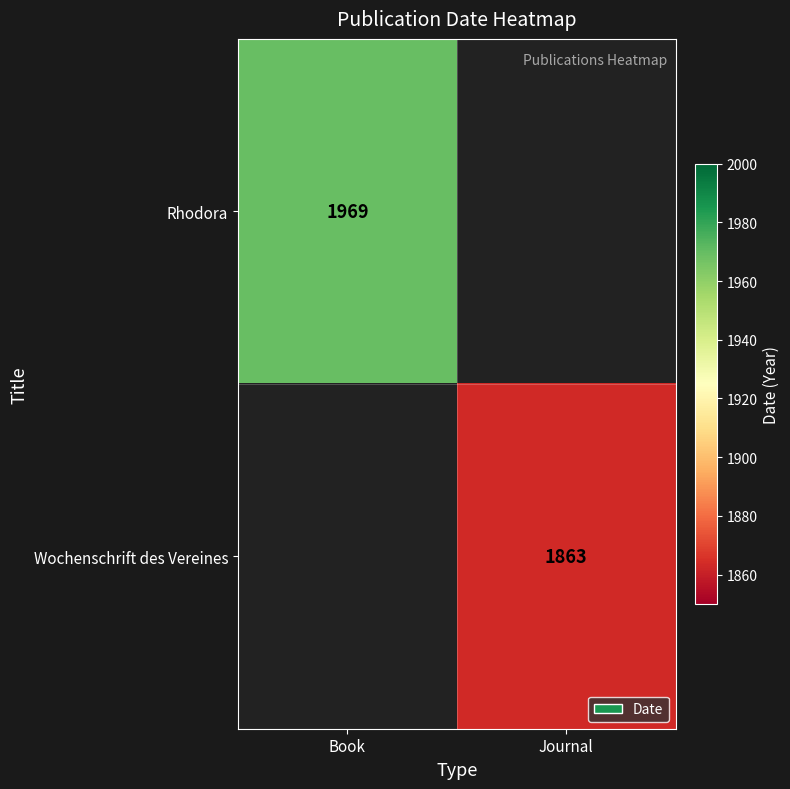

The value of Rhodora at Book is 3129. True or false?

False